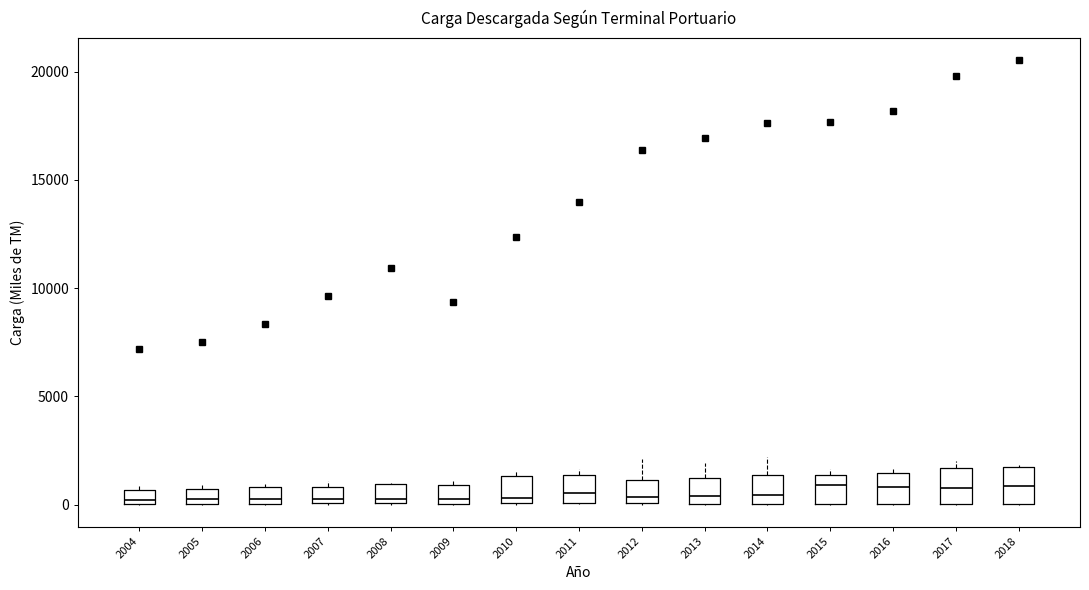

Where does the upper whisker of the box at x = 2013 end on the y-axis? The values are not printed on the chart, so give them approximately, as read against the axis.

2000